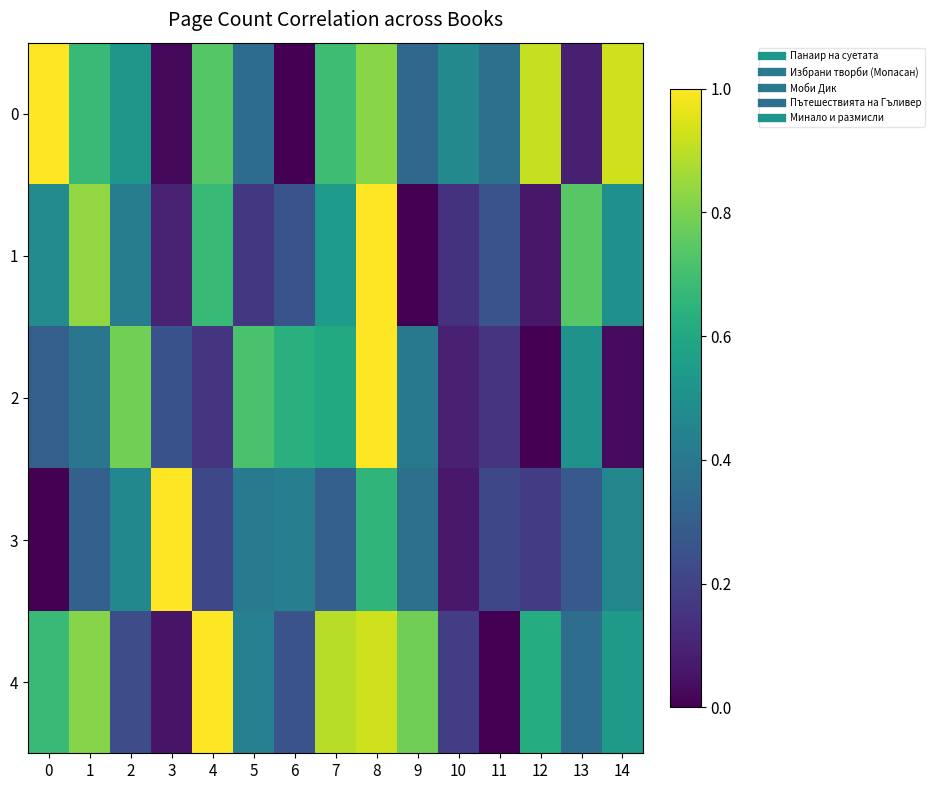

Count the number of categories in the chart.

15